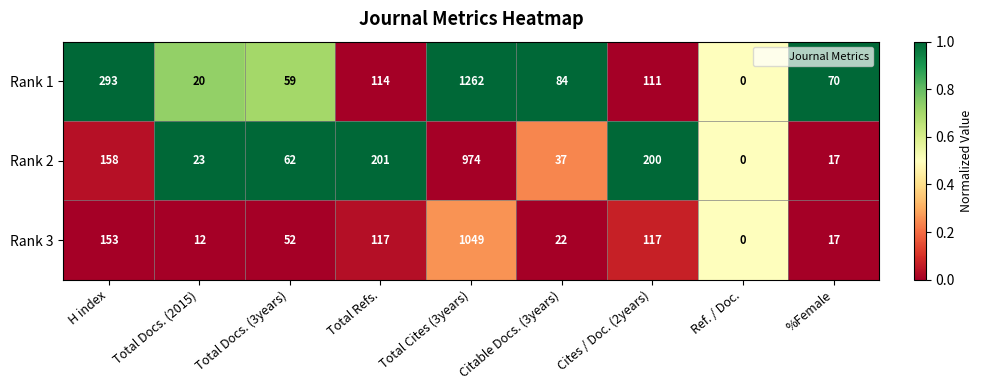

Reading left to right, transcribe all the data shown in this chart.

Rank 1: 293	20	59	114	1262	84	111	0	70
Rank 2: 158	23	62	201	974	37	200	0	17
Rank 3: 153	12	52	117	1049	22	117	0	17